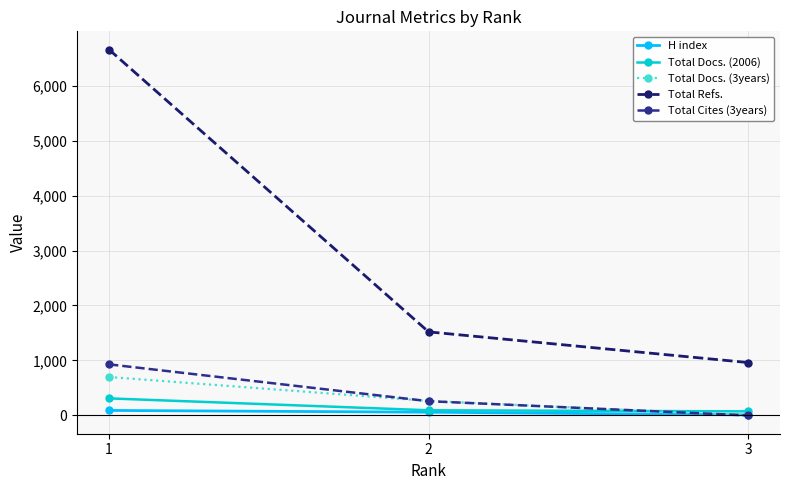

Which series changed the most between 1 and 2?

Total Refs.